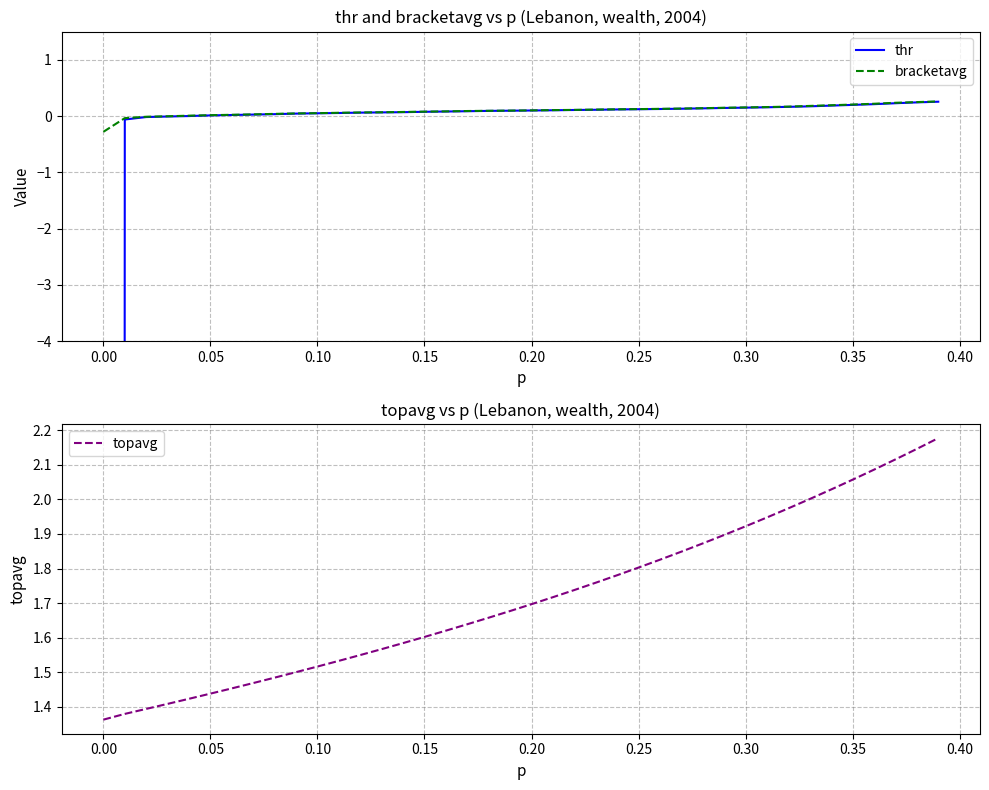

What is the sum of all bracketavg values?

3.8